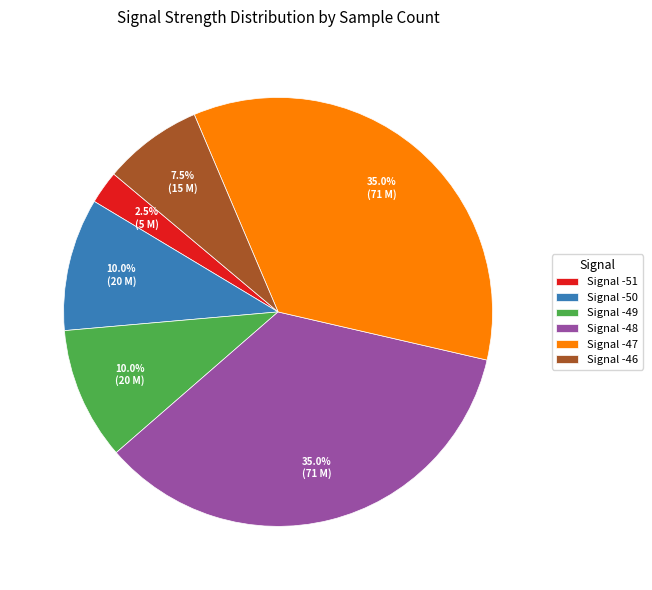

Between Signal -46 and Signal -47, which is larger?

Signal -47